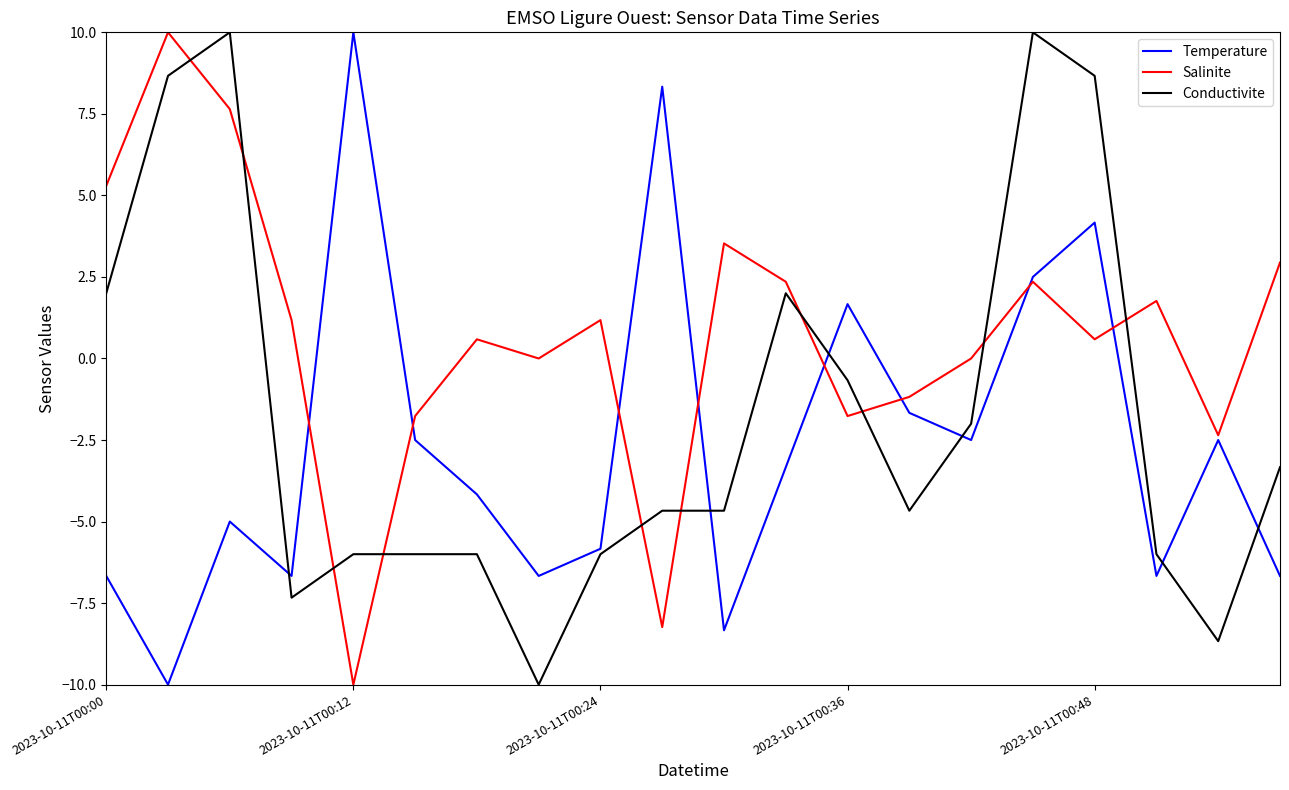

Which series has the largest total across all categories?

Salinite